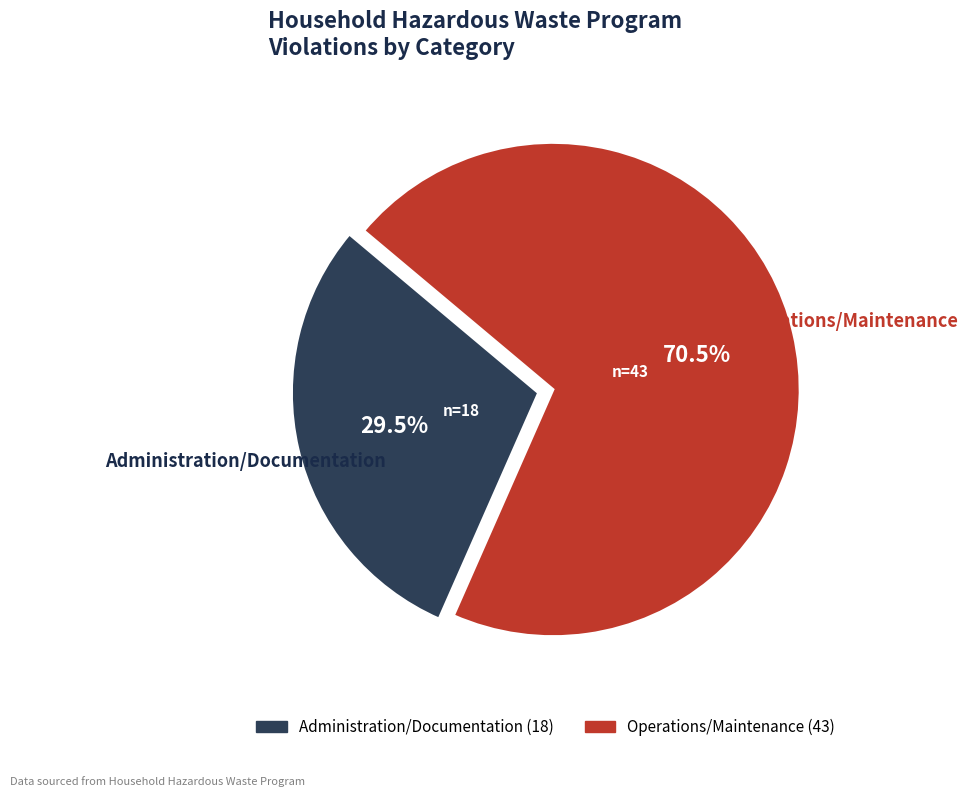

Approximately how many times larger is the value at Operations/Maintenance compared to Administration/Documentation?

2.4